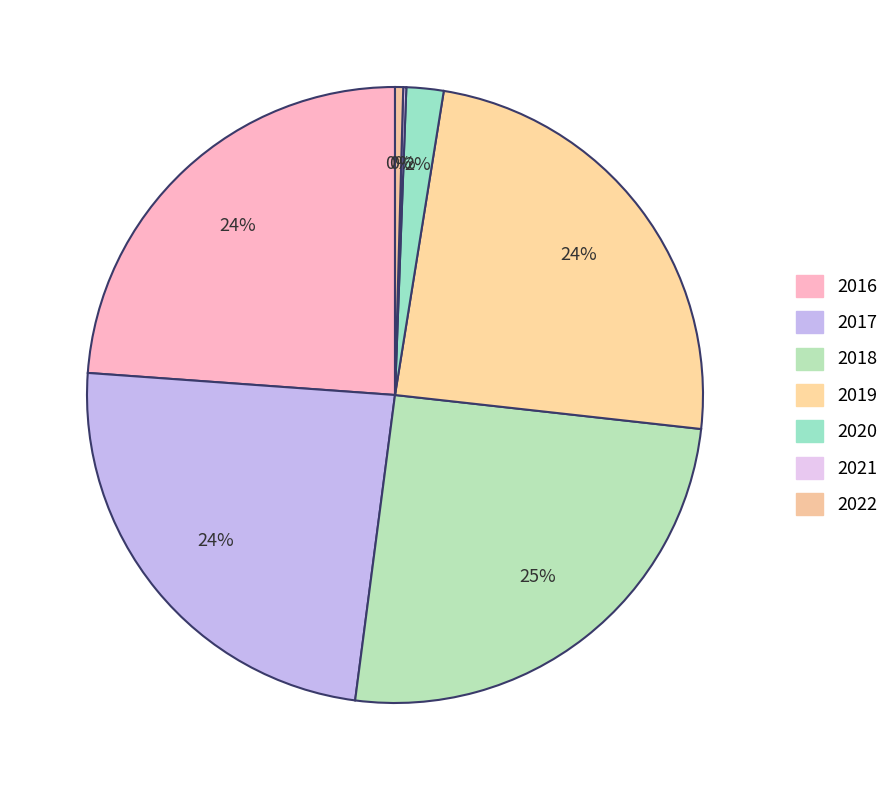

Rank the categories by value from highest to lowest.

2018, 2019, 2017, 2016, 2020, 2022, 2021